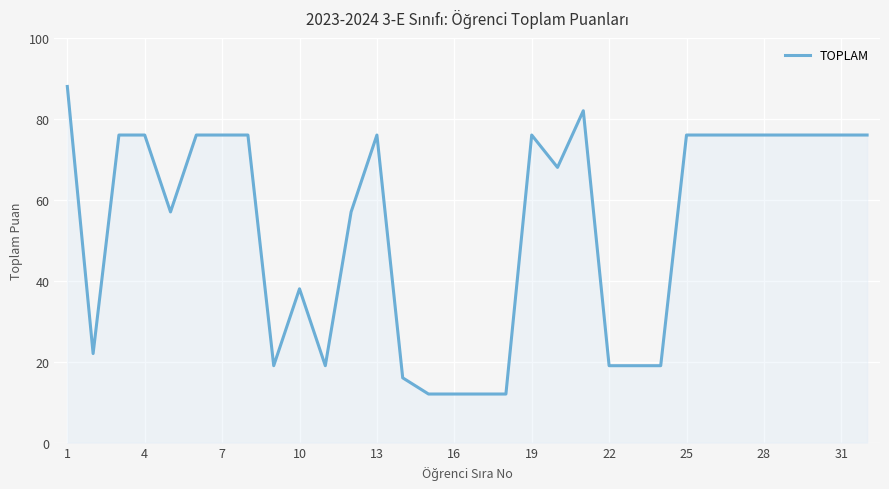

What is the smallest value displayed?

12